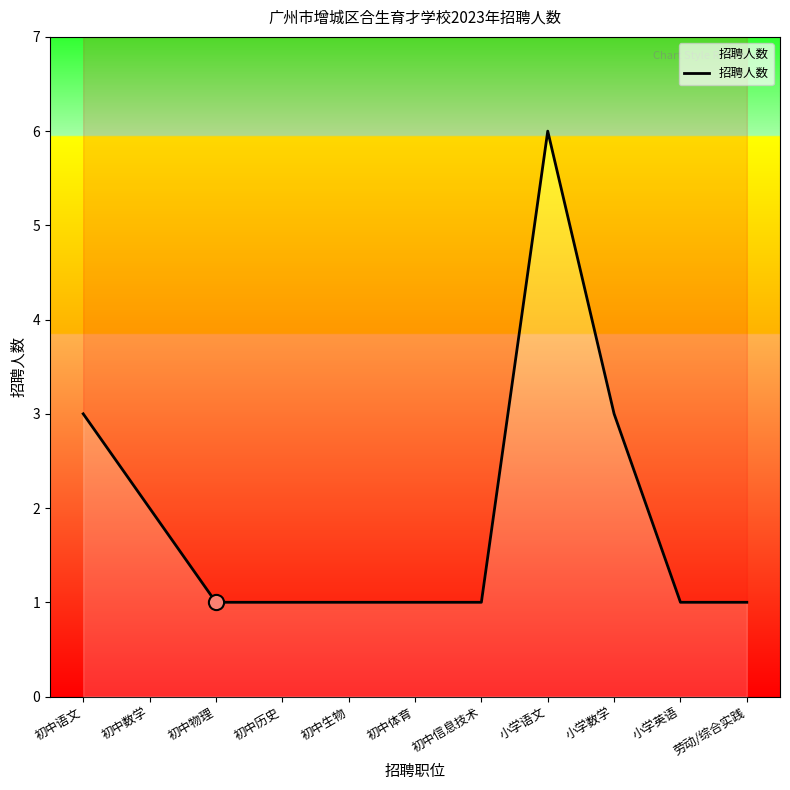

What is the ratio of the value at 小学数学 to the value at 初中体育?

3.0